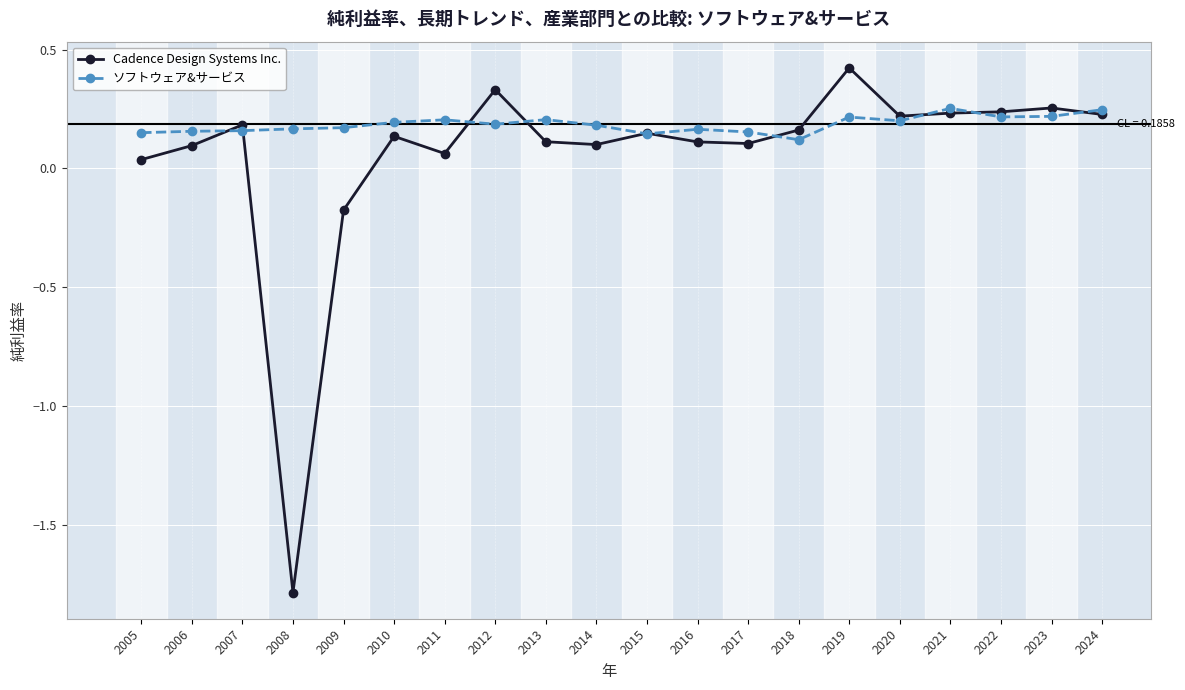

Which series changed the most between 2009 and 2022?

Cadence Design Systems Inc.